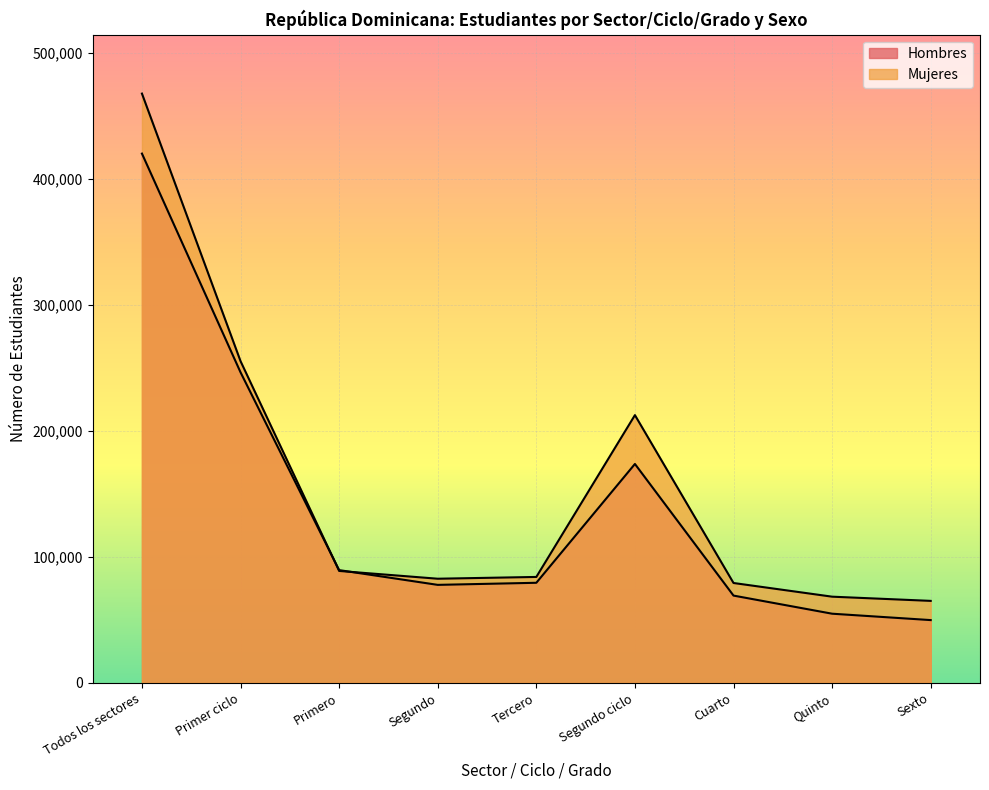

Count the number of data series in this chart.

2